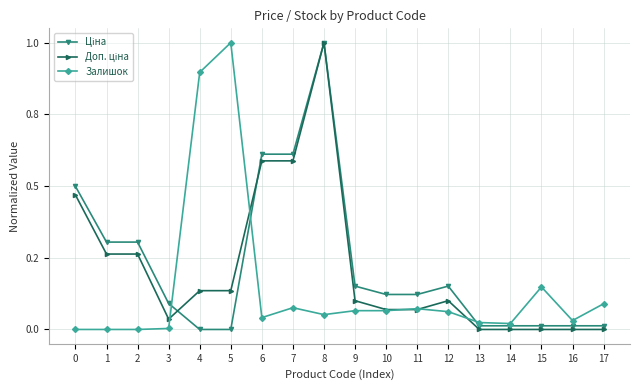

Is this an area chart (filled region under the line)?

No